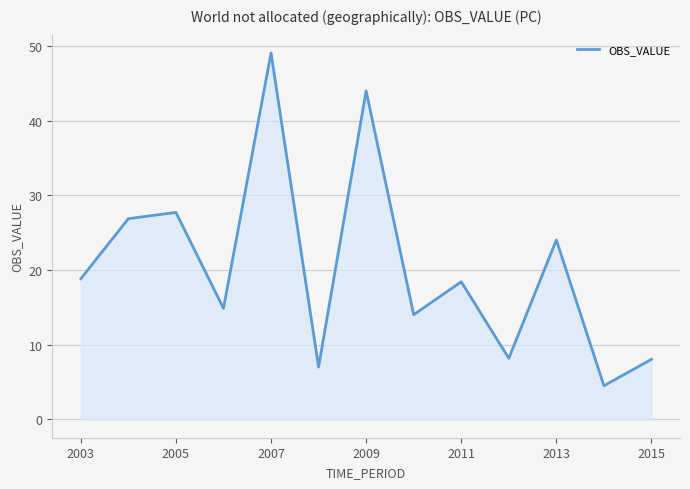

How many interior local valleys (lower than both neighbors) does the data have?

5